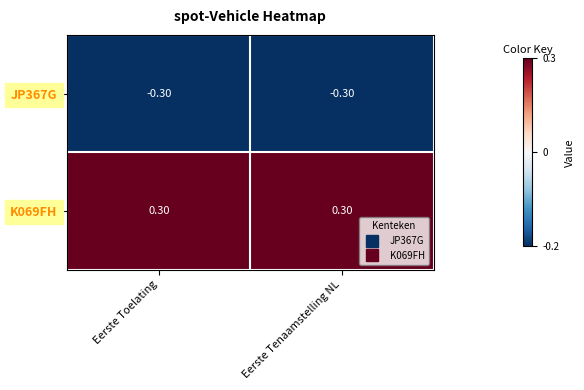

What is the sum of all K069FH values?

0.6